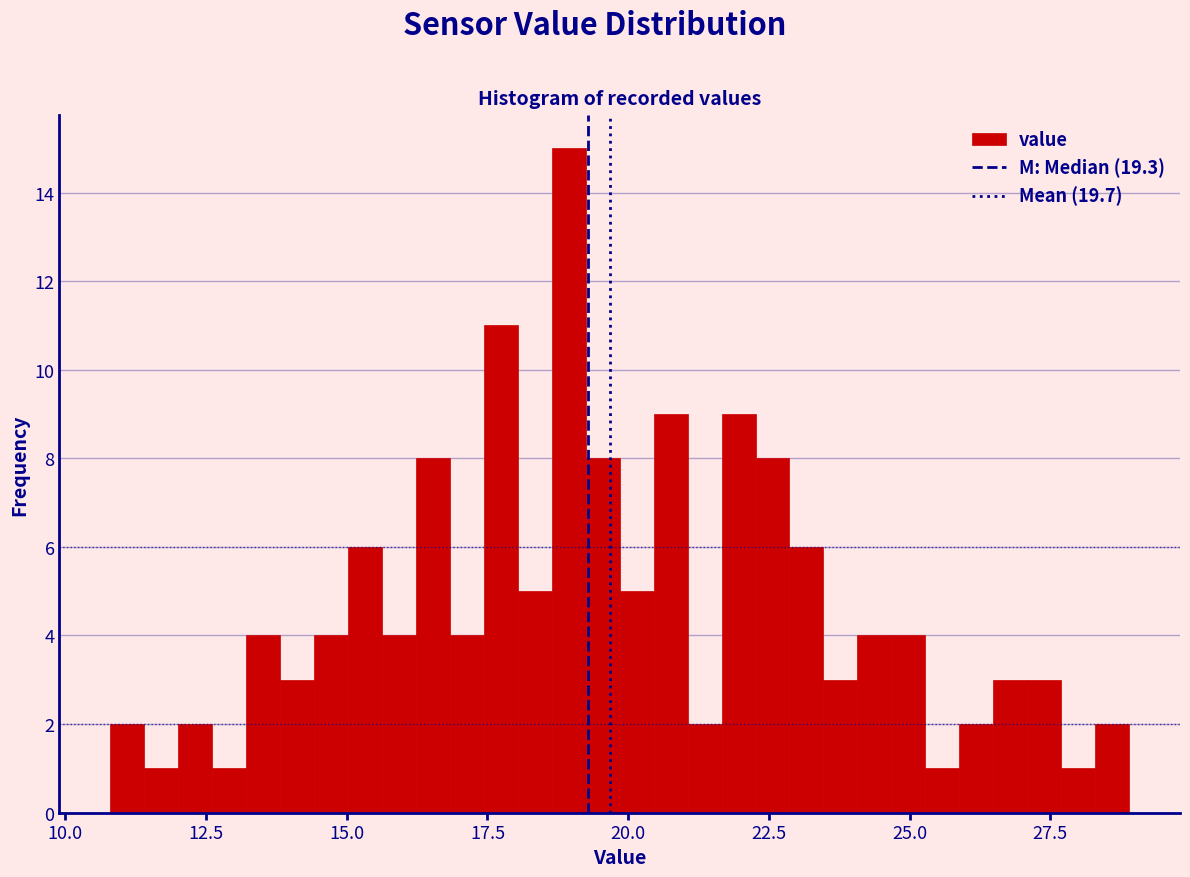

Around what value on the x-axis is the tallest bar? Give the approximate position of its centre, as read against the axis.

19.0